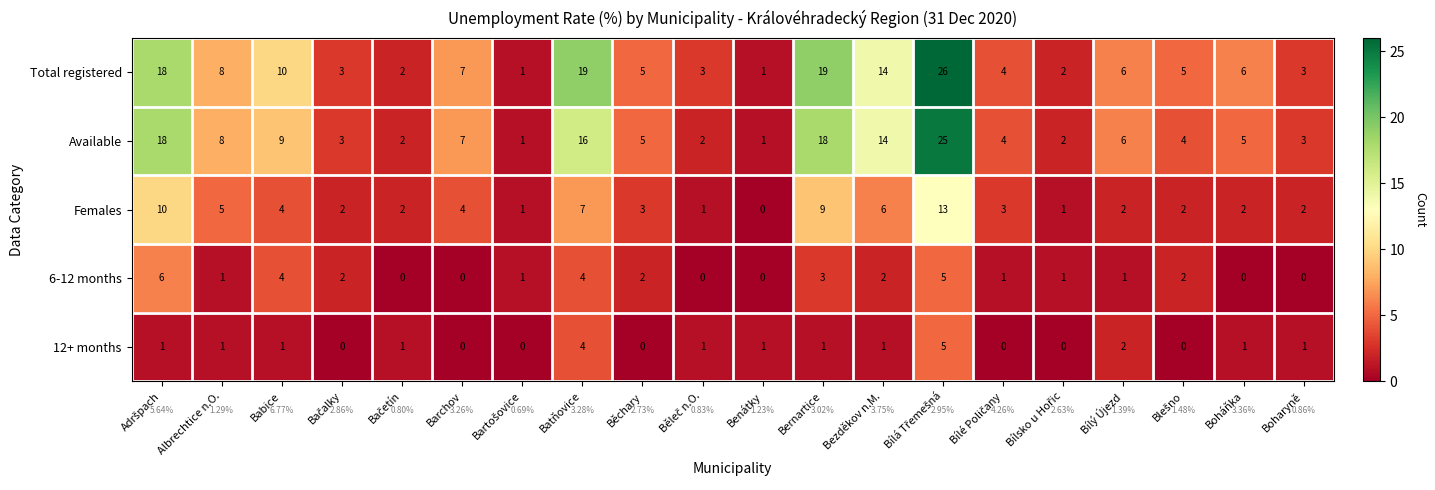

What is the difference between the highest and lowest values at Bezděkov n.M.?

13